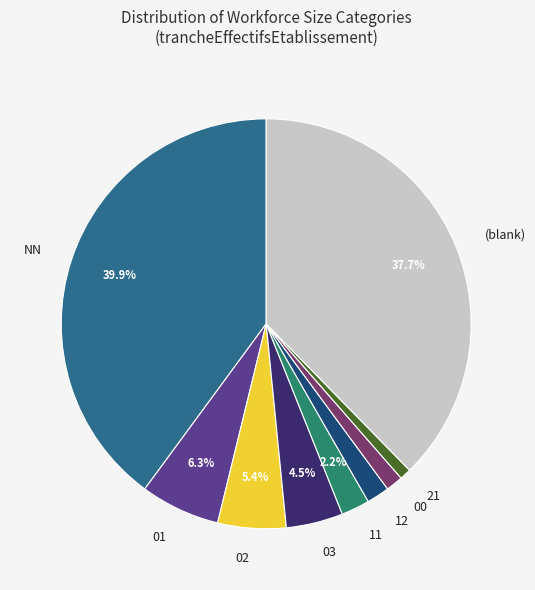

To the nearest percent, what is the average slice percentage?

11%